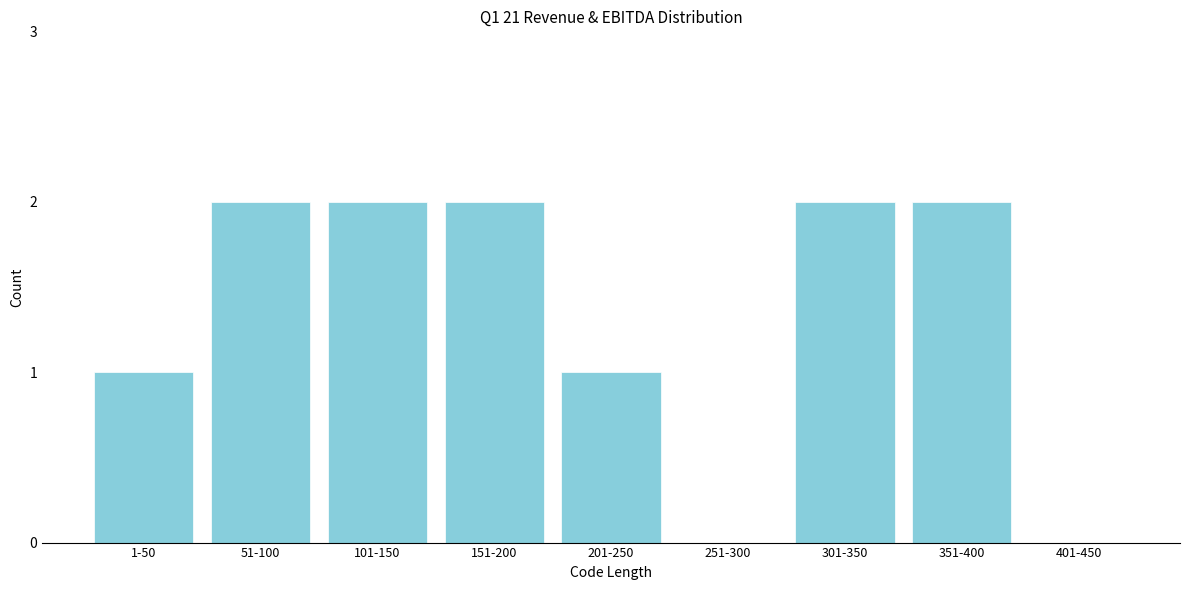

Reading right to left, transcribe all the data shown in this chart.

401-450=0	351-400=2	301-350=2	251-300=0	201-250=1	151-200=2	101-150=2	51-100=2	1-50=1